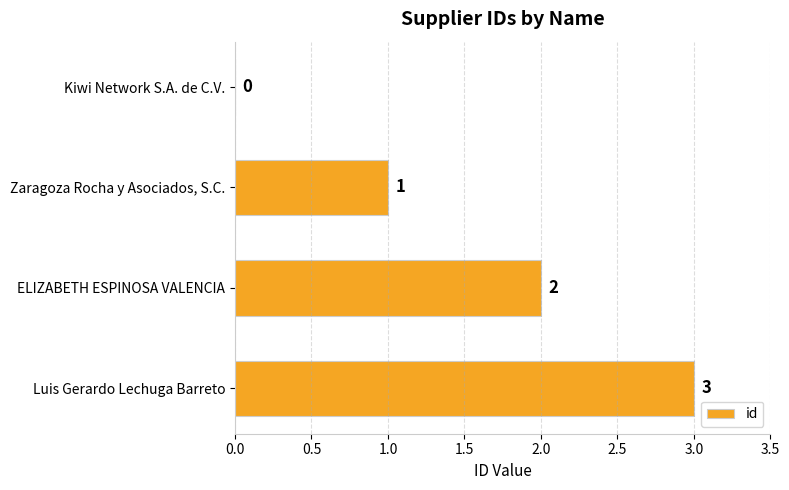

What is the sum of all values?

6